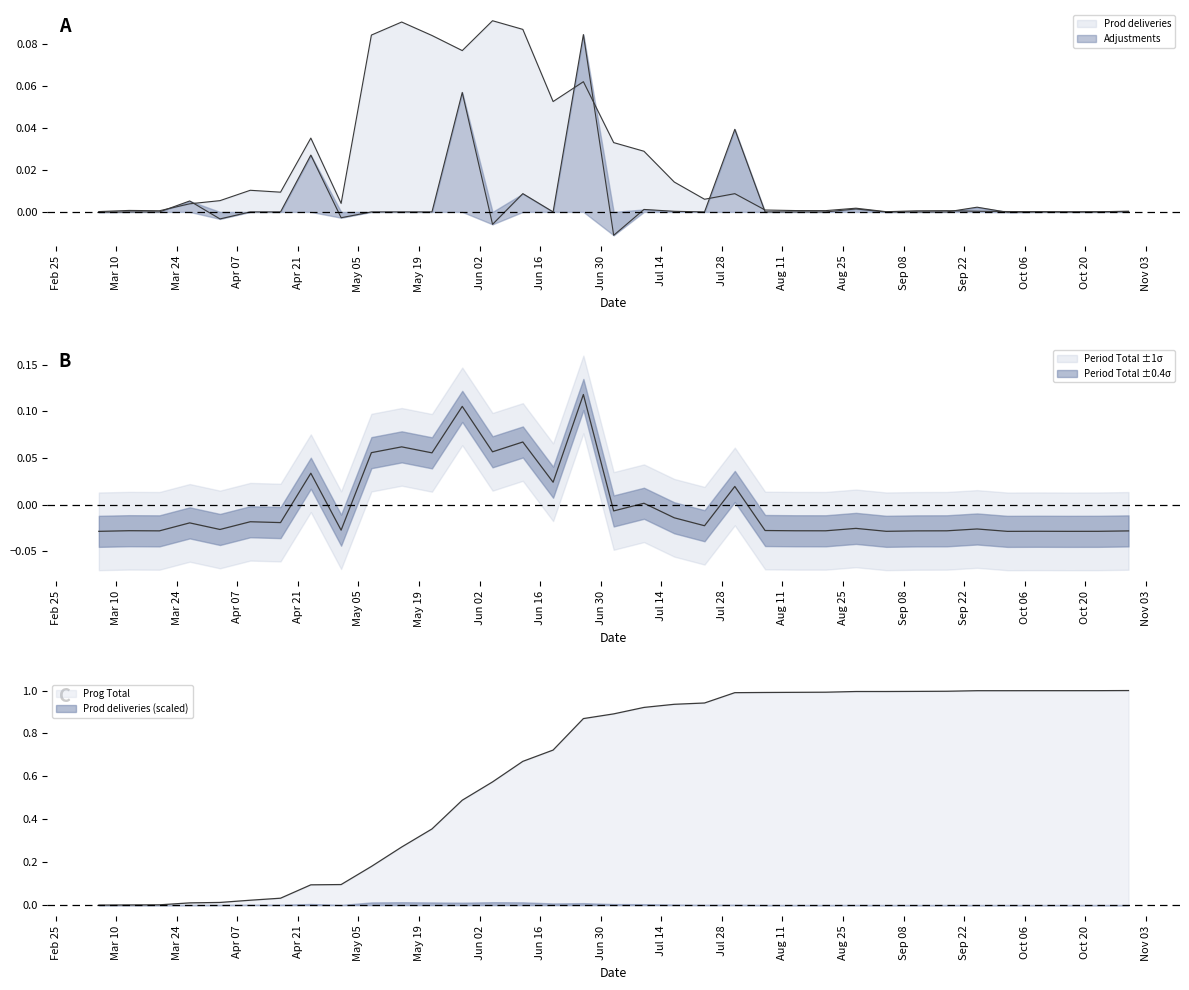

Which series has the widest spread of values?

Prog Total